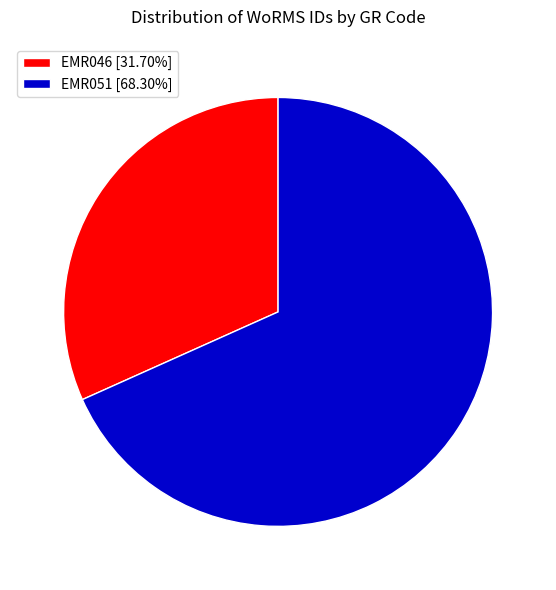

True or false: EMR051 accounts for 68% of the total.

True